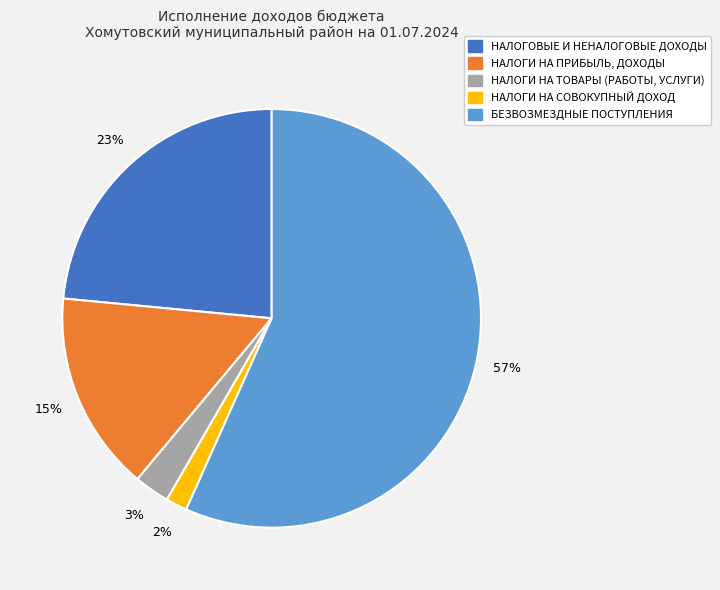

What is the majority slice?

БЕЗВОЗМЕЗДНЫЕ ПОСТУПЛЕНИЯ